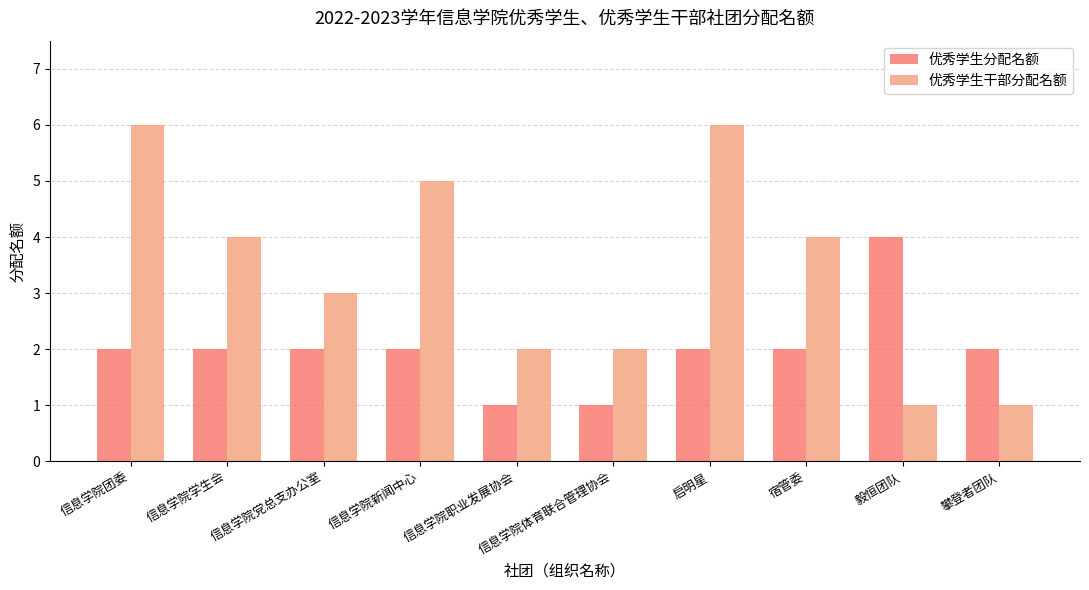

At 宿管委, list the series in order from smallest to largest.

优秀学生分配名额, 优秀学生干部分配名额